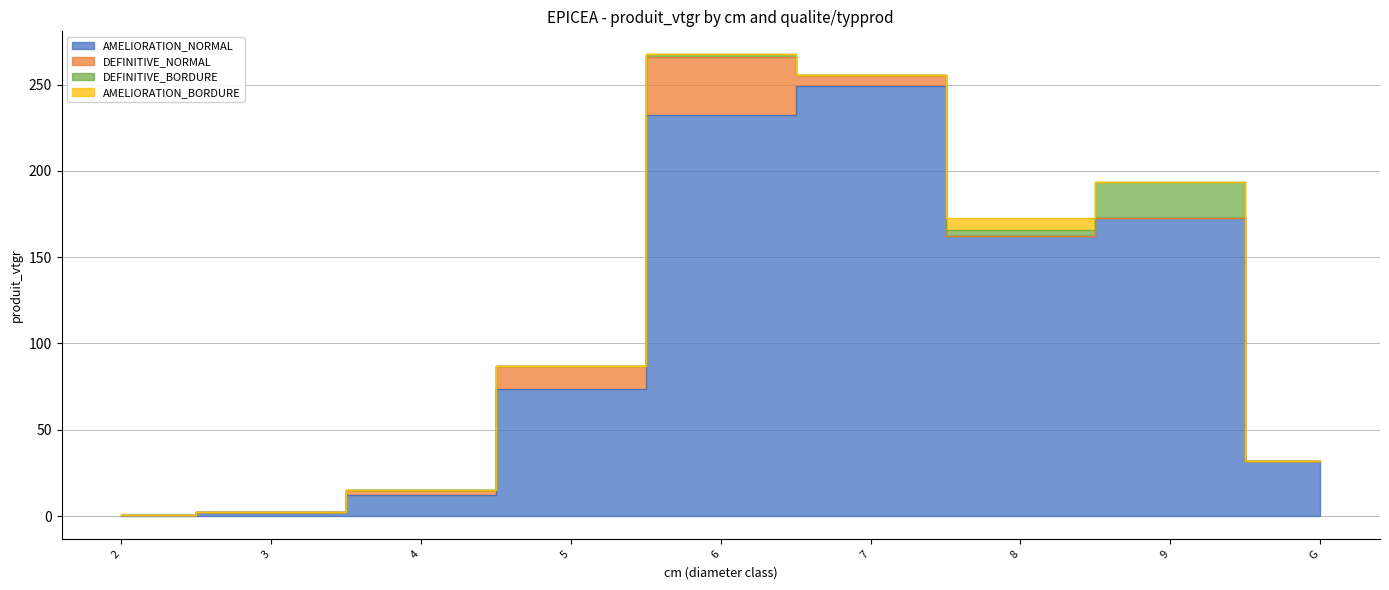

What is the total value across all series at 2?

0.8